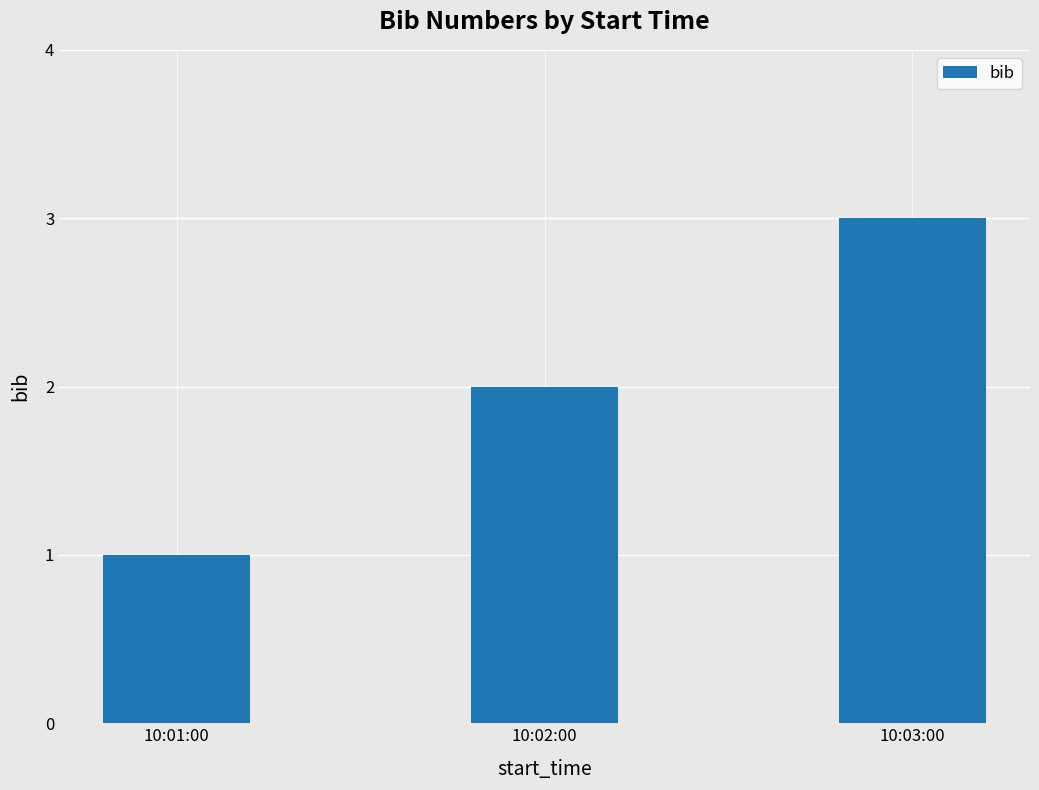

What is the label of the 3rd bar from the left?

10:03:00